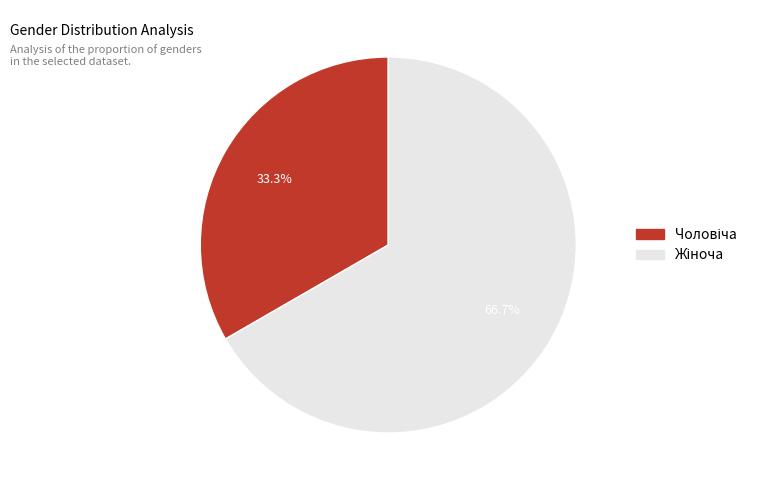

Is there any slice that represents more than half of the pie?

Yes